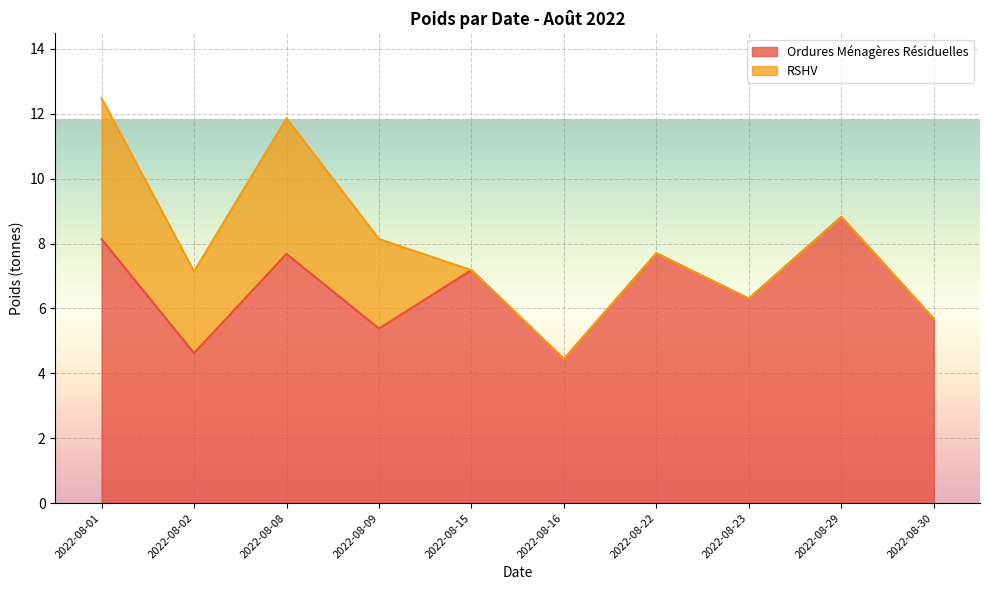

Reading left to right, list all the values displayed in this chart.

2022-08-01=8.1	2022-08-02=4.6	2022-08-08=7.7	2022-08-09=5.4	2022-08-15=7.2	2022-08-16=4.4	2022-08-22=7.7	2022-08-23=6.3	2022-08-29=8.8	2022-08-30=5.7